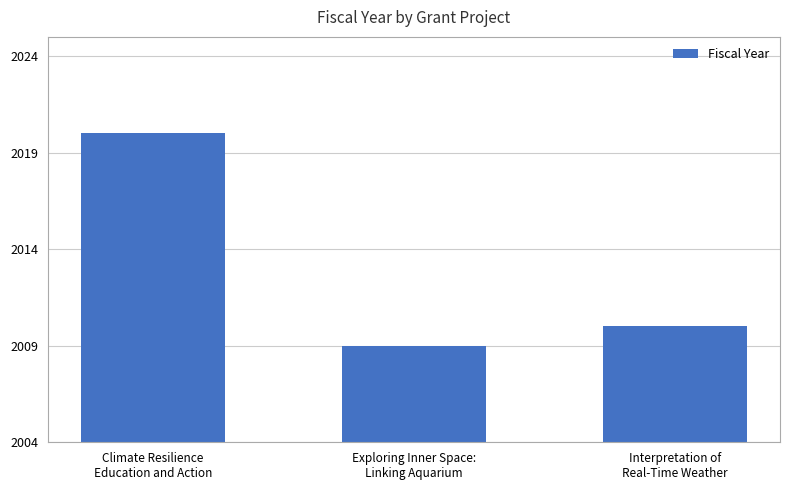

Which label corresponds to the largest value in the chart?

Climate Resilience
Education and Action